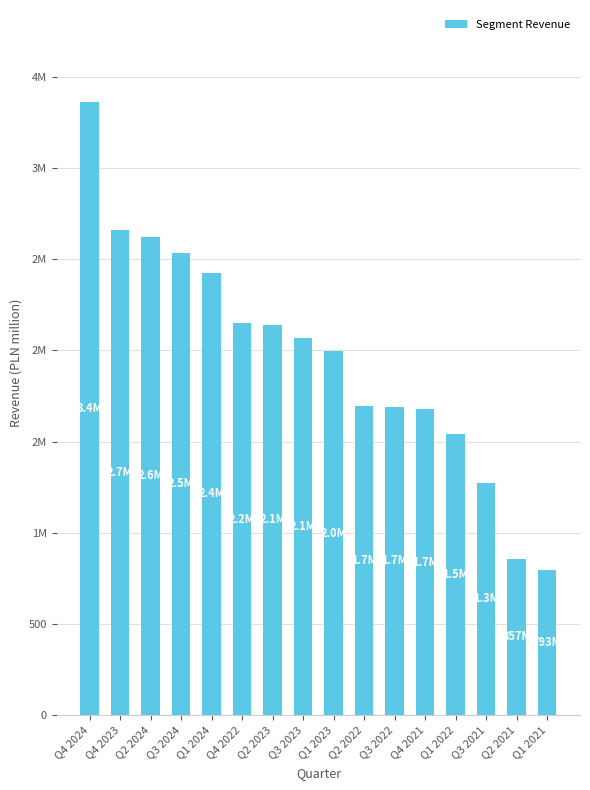

Does the chart contain any negative values?

No